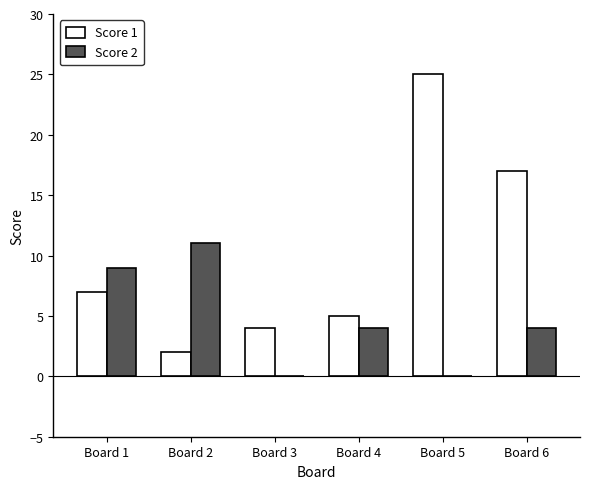

What is the sum of all Score 1 values?

60